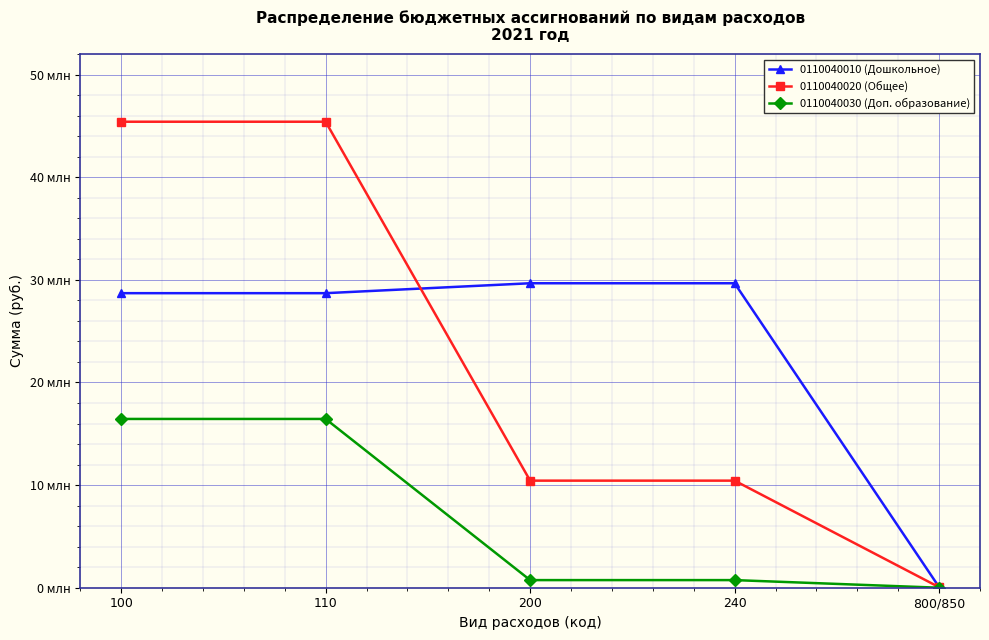

Which series has the widest spread of values?

0110040020 (Общее)